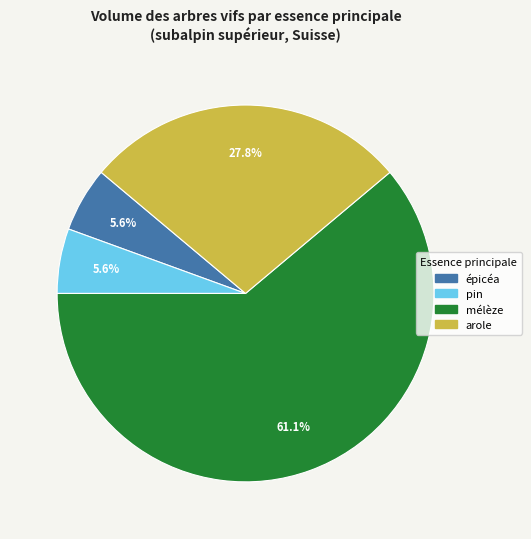

Is there any slice that represents more than half of the pie?

Yes